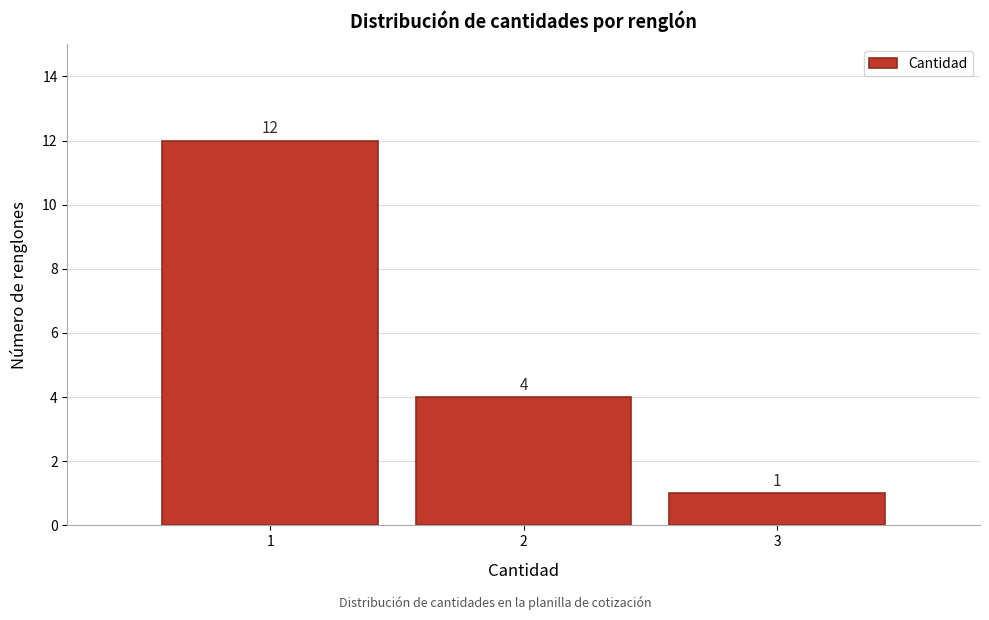

Over which range of the x-axis is the bar tallest?

0.5 to 1.5